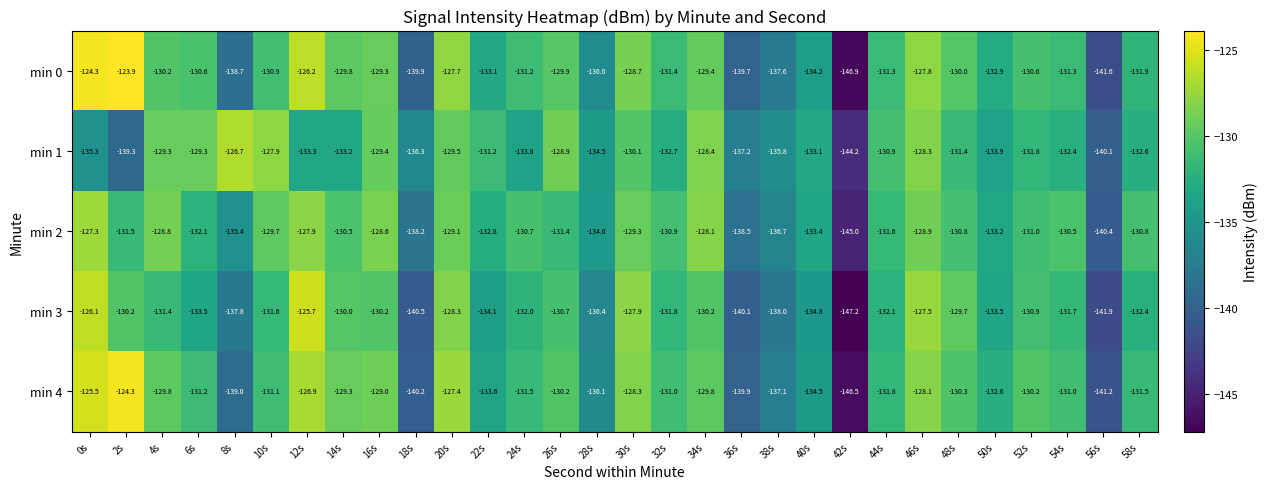

What is the total value across all series at 52s?

-654.5